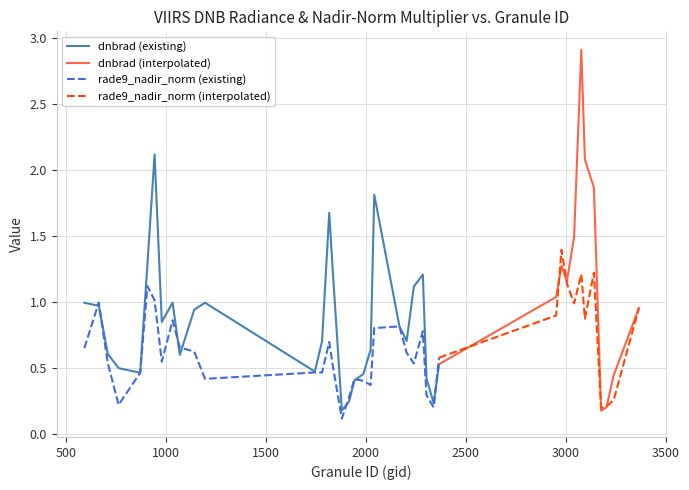

List the series in order of their overall mean, highest first.

dnbrad, rade9_mult_nadir_norm